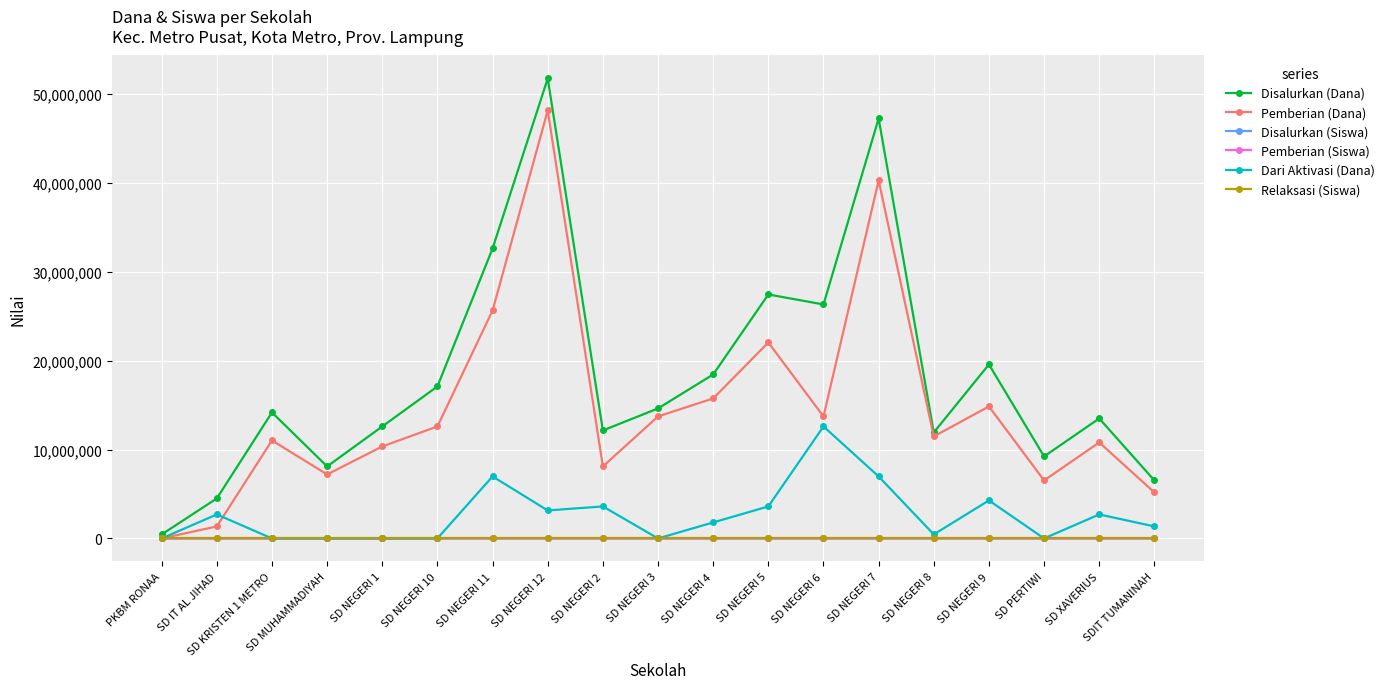

What is the sum of all Pemberian (Dana) values?

278775000